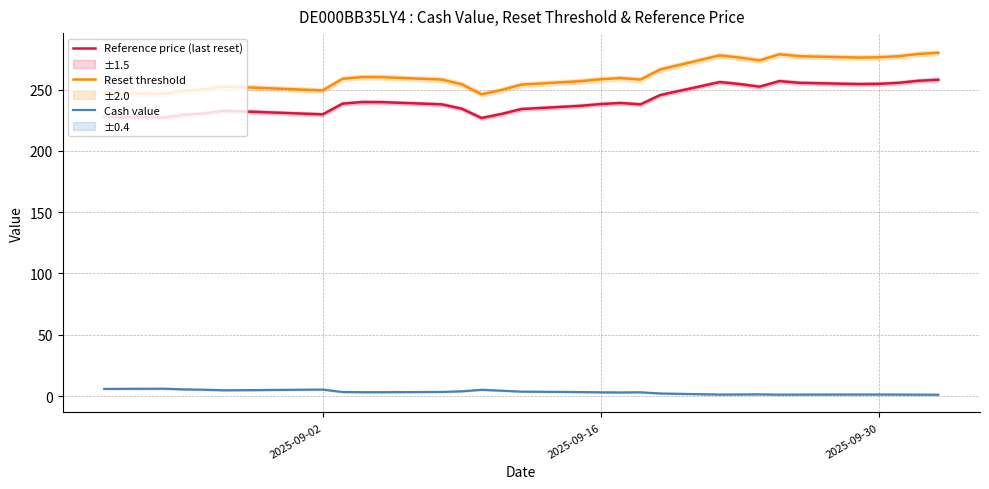

True or false: Reset threshold has a value of 258.4 at 2025-09-16.

True